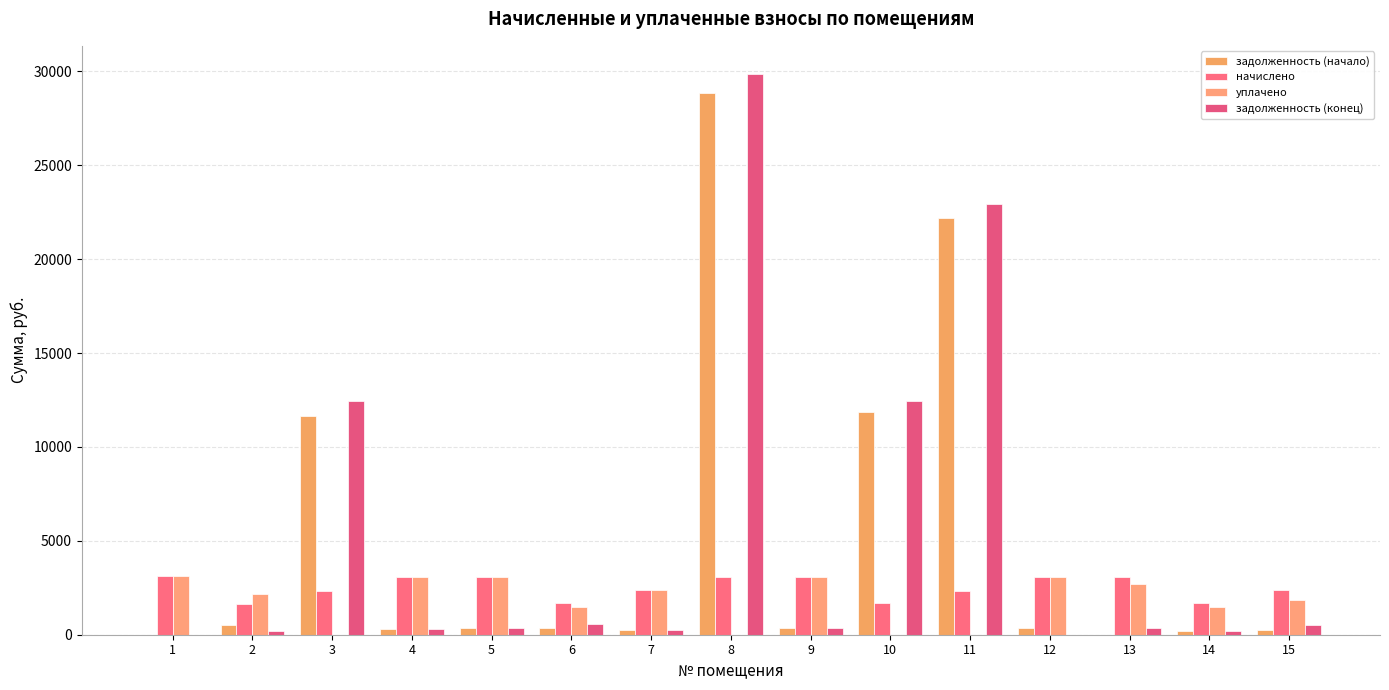

True or false: начислено has a value of 3081.4 at 5.

True